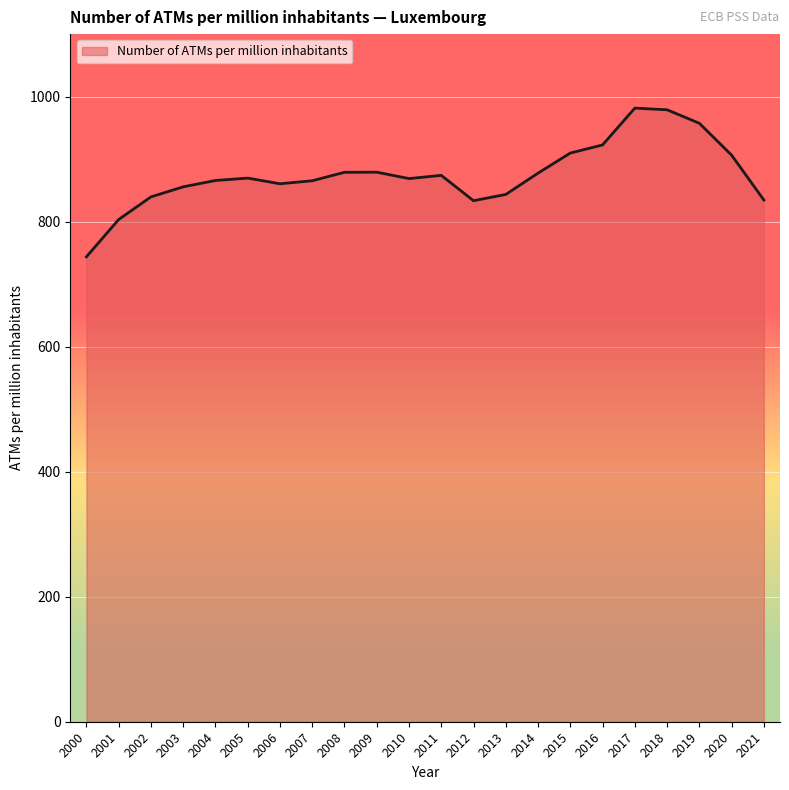

At which category does the chart reach its minimum across all series?

2000